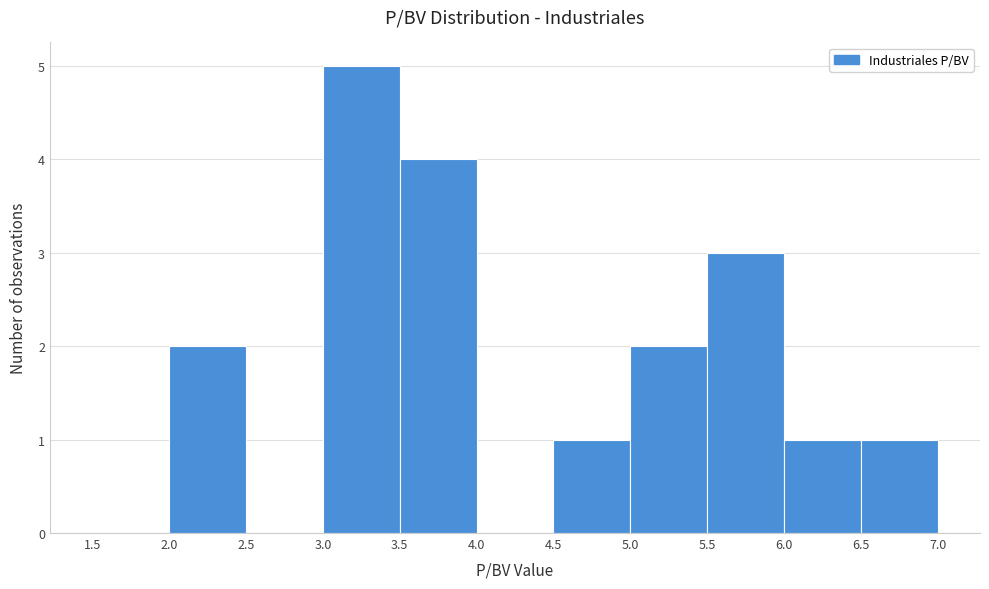

How tall is the bar that spans 6.5 to 7.0 on the x-axis? The values are not printed on the chart, so give them approximately, as read against the axis.

1